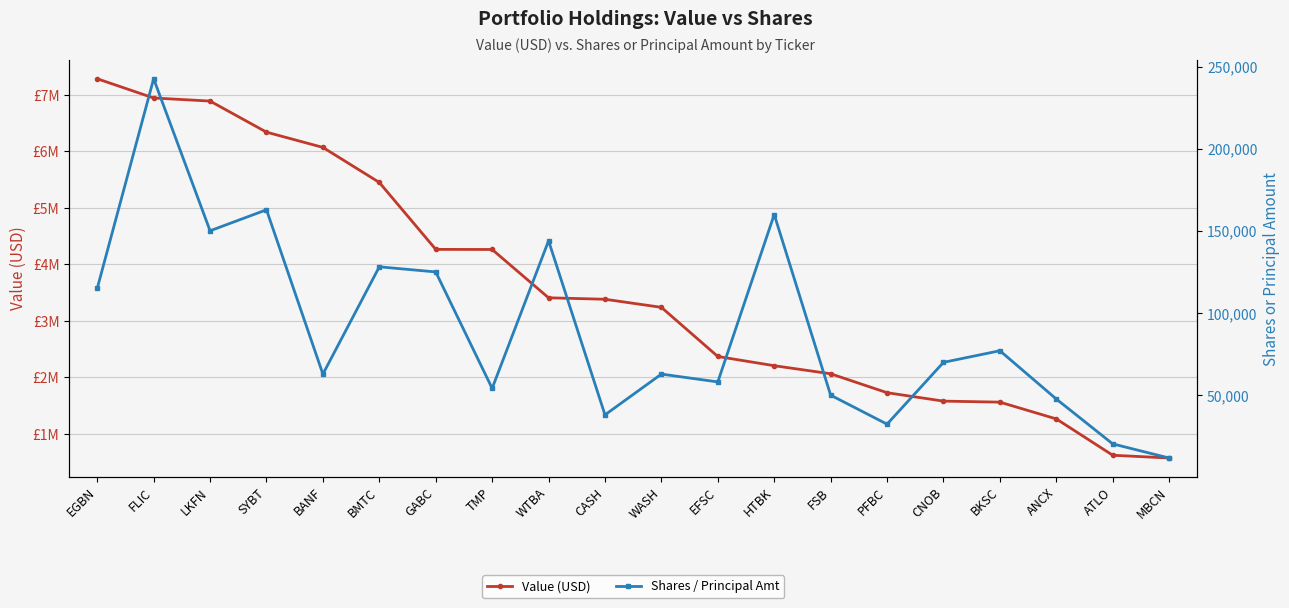

True or false: Value (USD) has more than 2 interior local peaks.

False